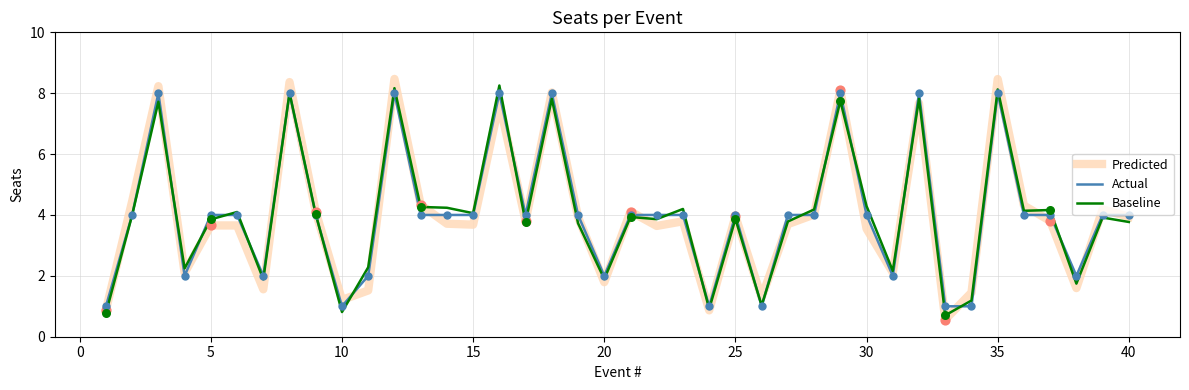

Which series has the largest range (max minus min)?

Predicted